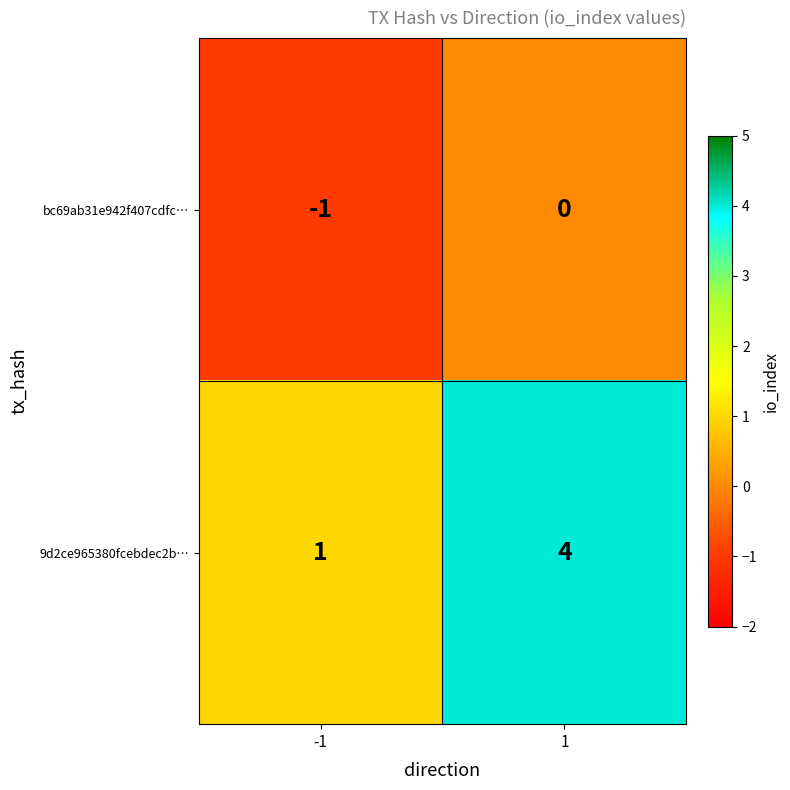

Rank the series at 1 from highest to lowest value.

9d2ce965380fcebdec2b…, bc69ab31e942f407cdfc…